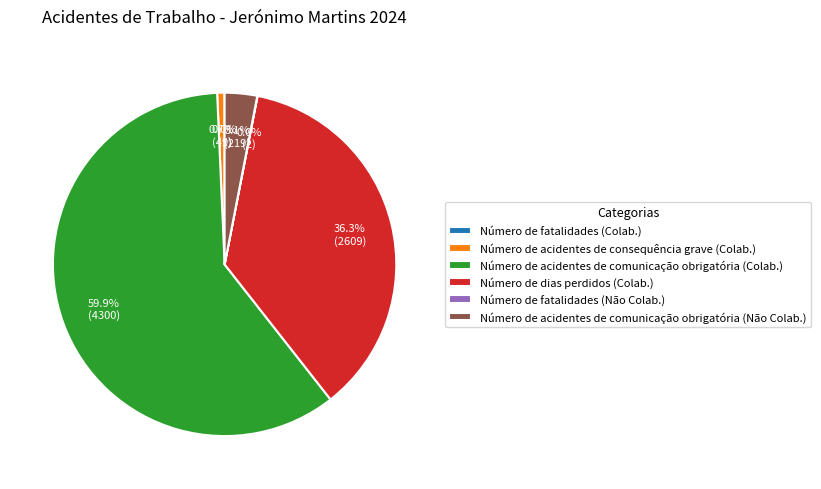

What is the majority slice?

Número de acidentes de comunicação obrigatória (Colab.)